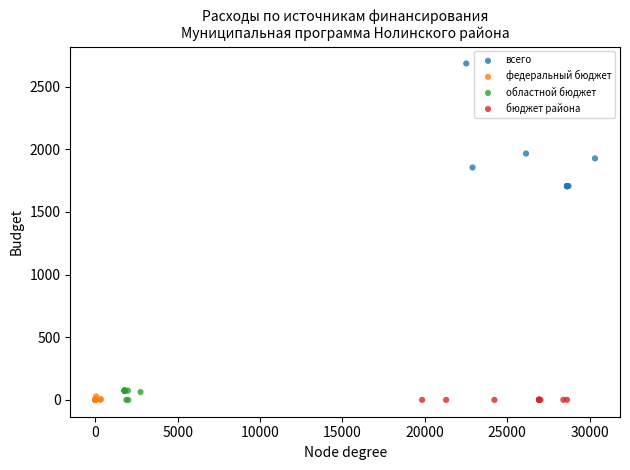

Which series has the largest Y range (max minus min)?

всего